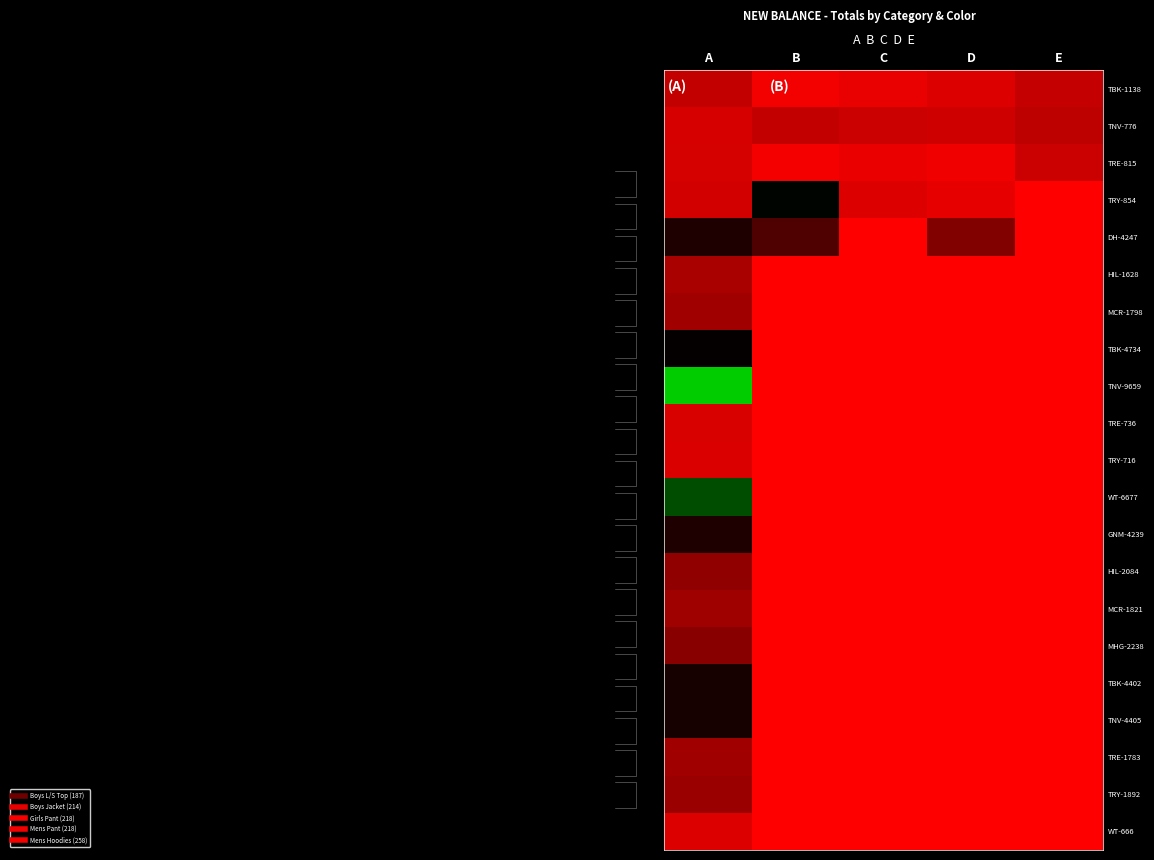

What is the spread (max minus min) of values at D?

0.5